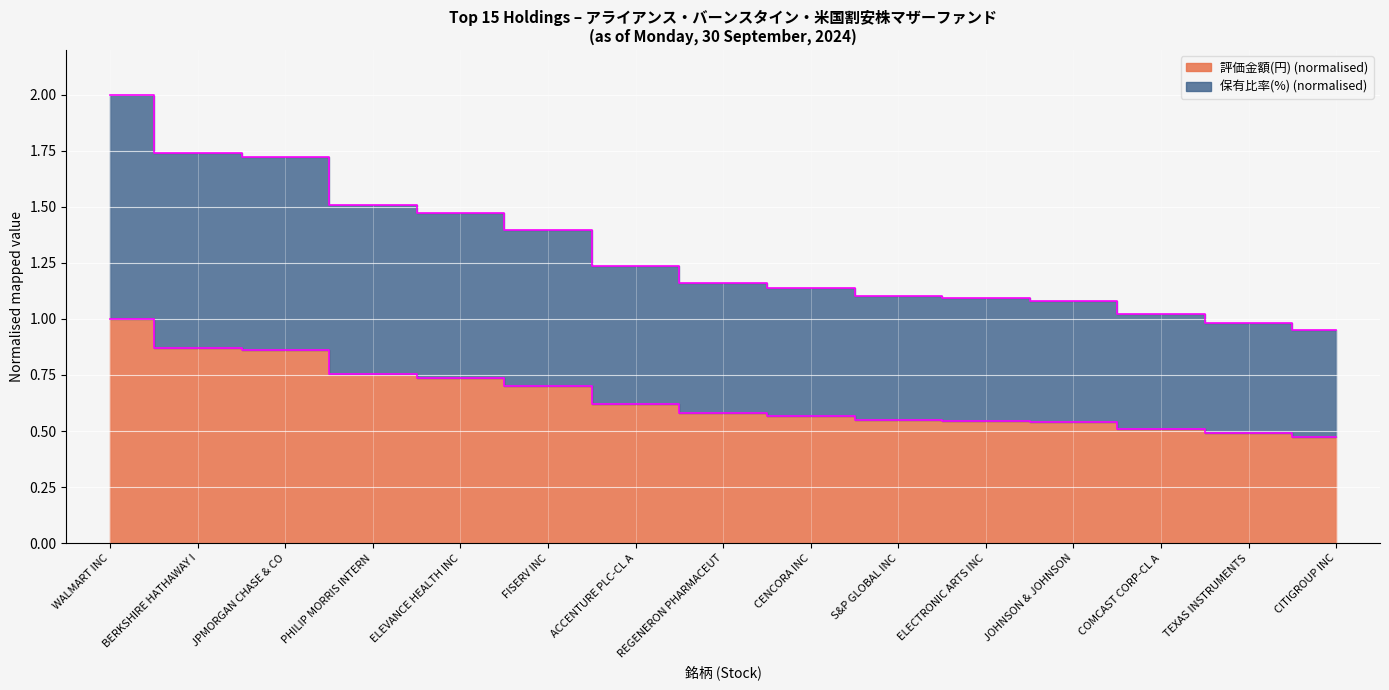

True or false: 評価金額(円) (billions) has a value of 1.1 at CENCORA INC.

True